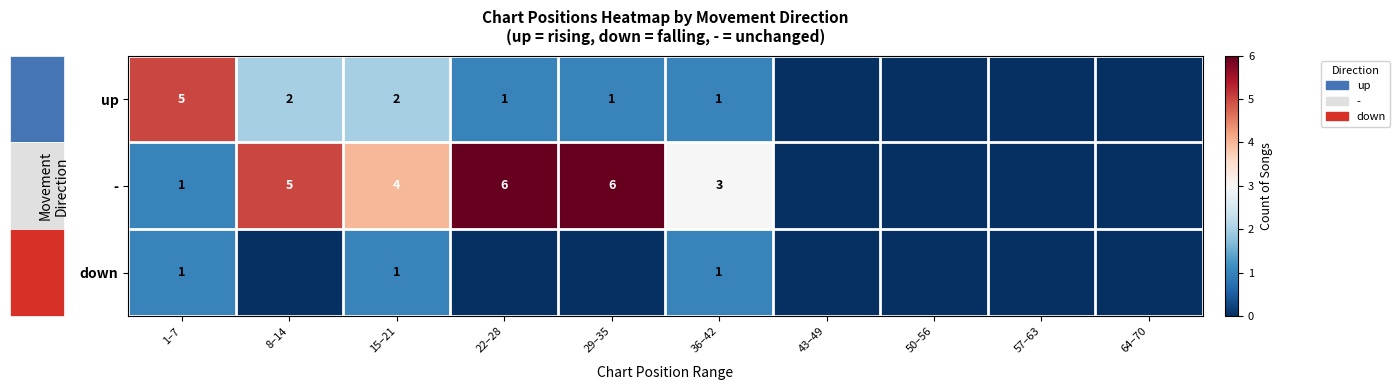

How many distinct data groups are displayed?

3